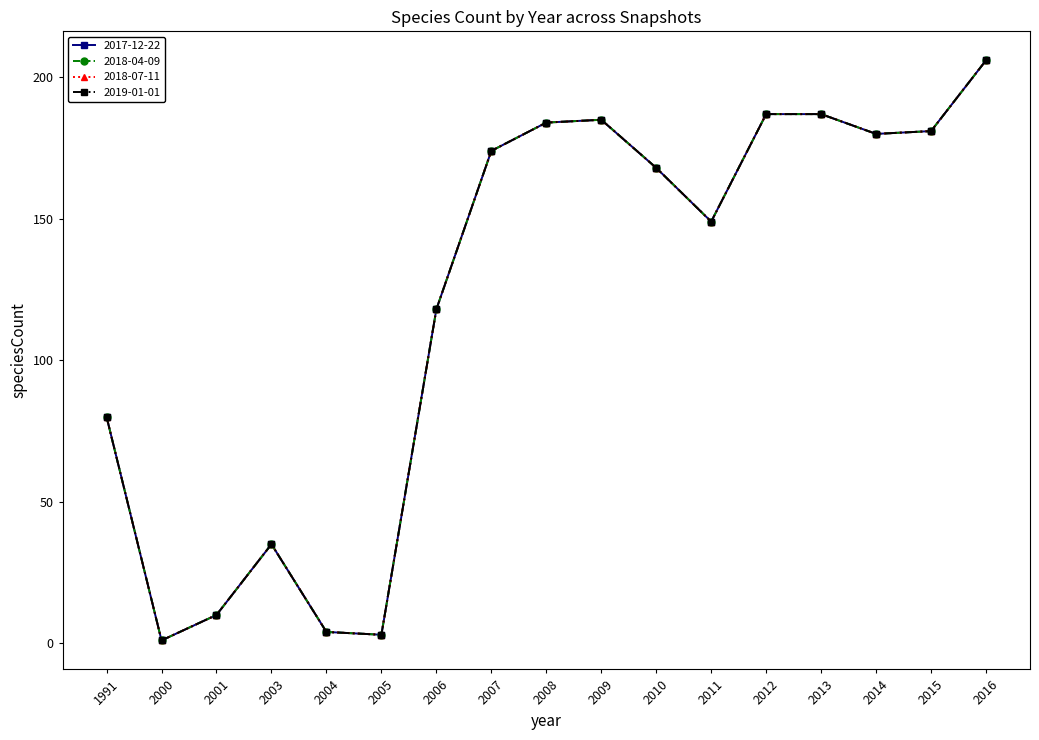

Reading right to left, extract all data points from this chart.

2017-12-22: 2016=206	2015=181	2014=180	2013=187	2012=187	2011=149	2010=168	2009=185	2008=184	2007=174	2006=118	2005=3	2004=4	2003=35	2001=10	2000=1	1991=80
2018-04-09: 2016=206	2015=181	2014=180	2013=187	2012=187	2011=149	2010=168	2009=185	2008=184	2007=174	2006=118	2005=3	2004=4	2003=35	2001=10	2000=1	1991=80
2018-07-11: 2016=206	2015=181	2014=180	2013=187	2012=187	2011=149	2010=168	2009=185	2008=184	2007=174	2006=118	2005=3	2004=4	2003=35	2001=10	2000=1	1991=80
2019-01-01: 2016=206	2015=181	2014=180	2013=187	2012=187	2011=149	2010=168	2009=185	2008=184	2007=174	2006=118	2005=3	2004=4	2003=35	2001=10	2000=1	1991=80